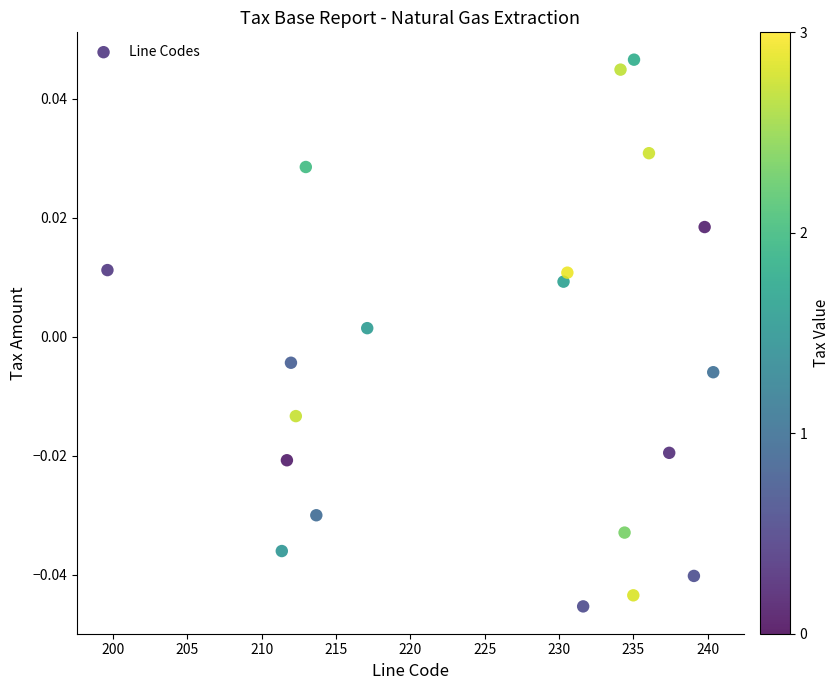

What is the range of X values (max minus min)?

40.8